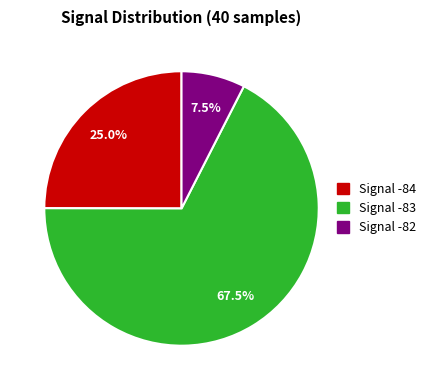

Which slice is the largest?

Signal -83